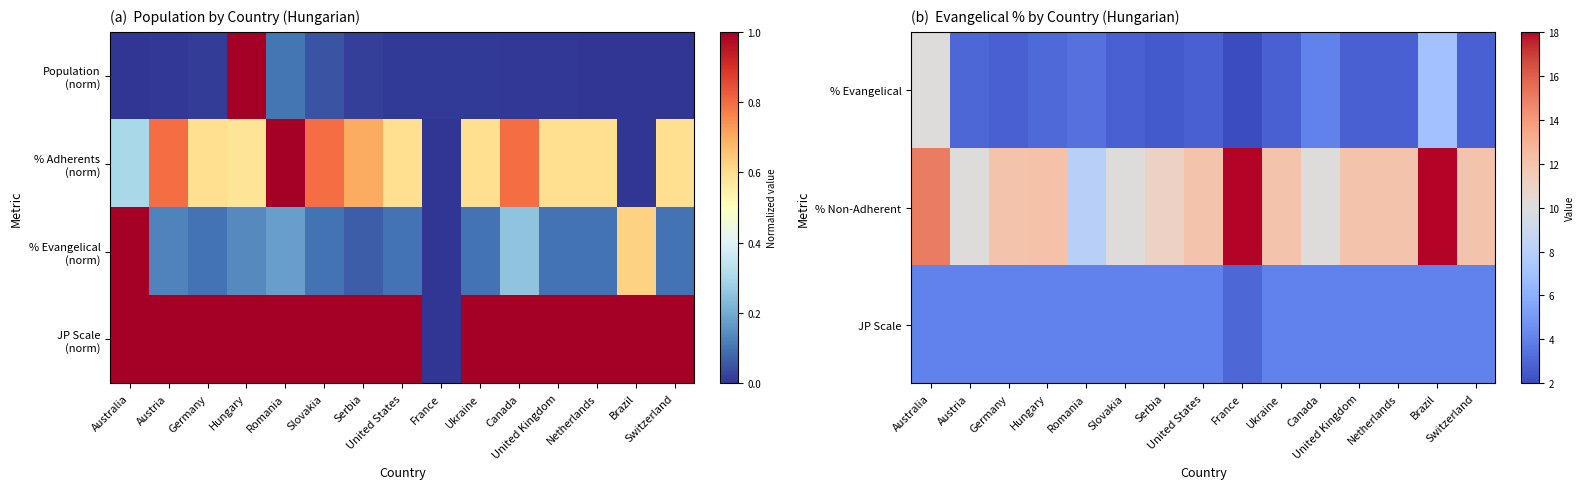

Which category has the highest value across all series?

France